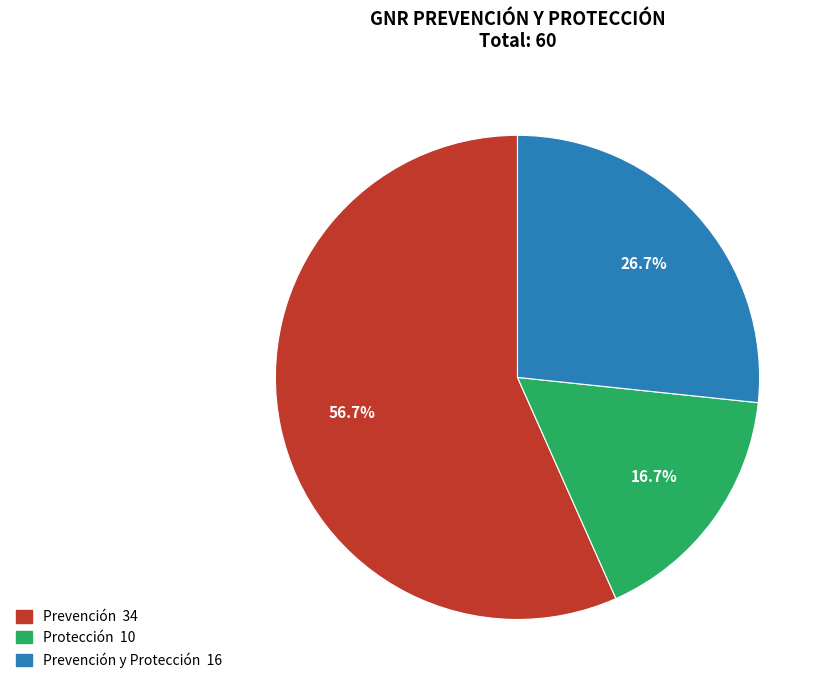

Does any single category account for the majority?

Yes